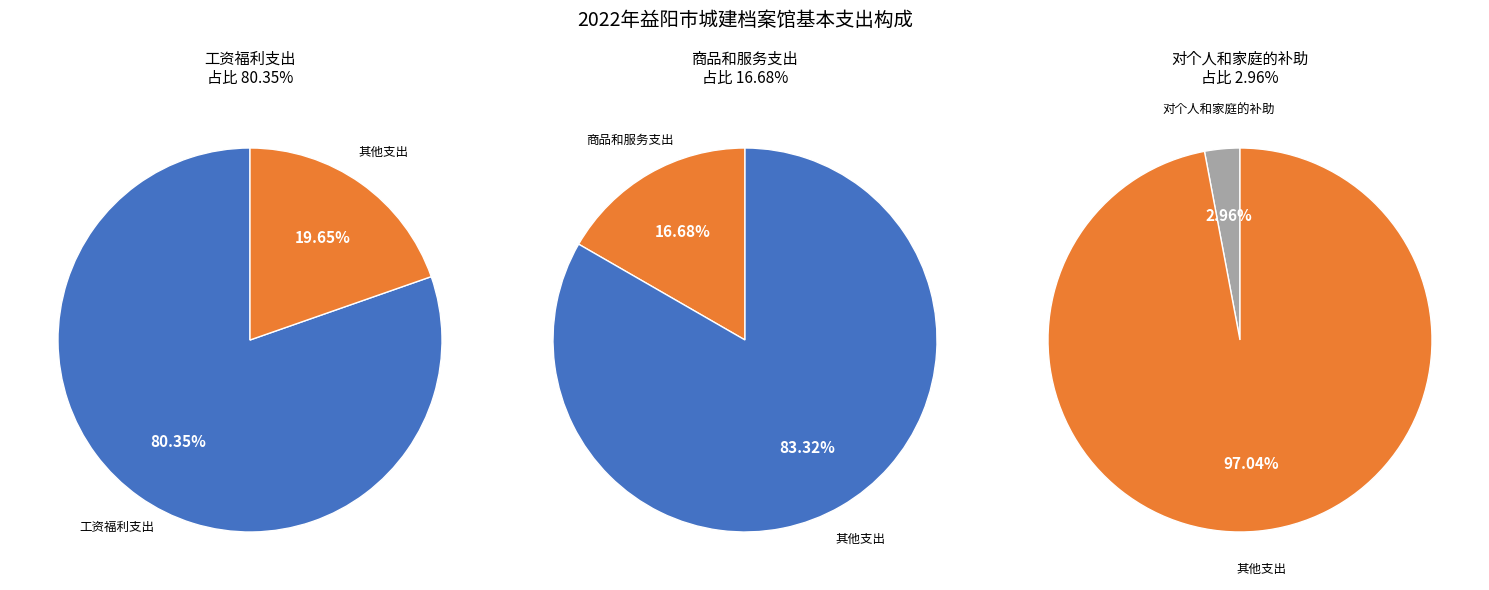

Is 商品和服务支出 the majority of the pie?

No